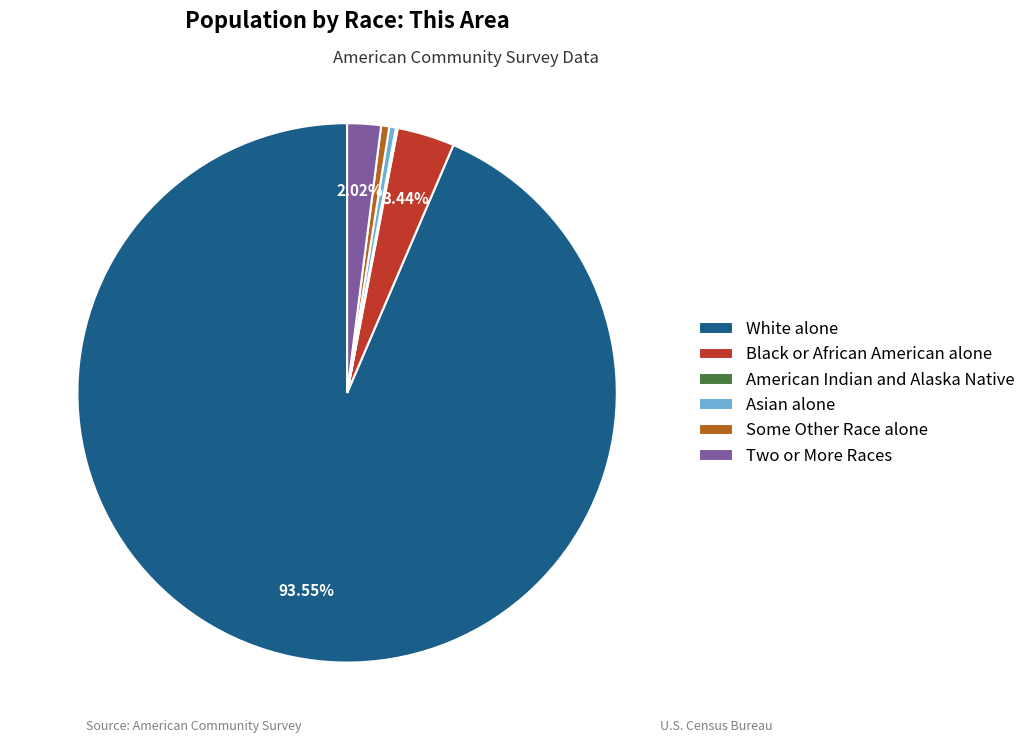

Which slice is the largest?

White alone